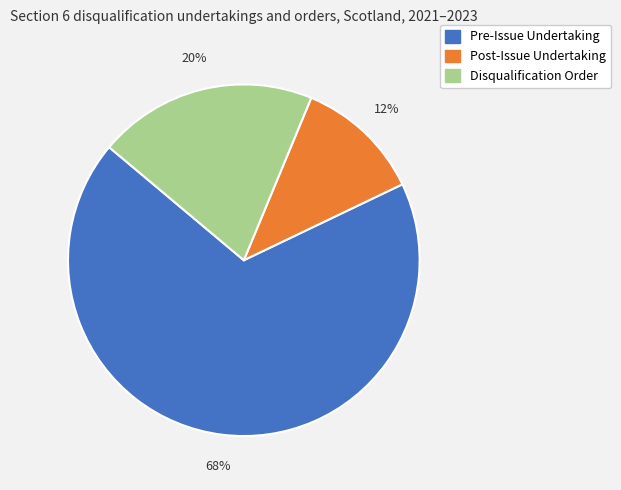

Is Pre-Issue Undertaking the majority of the pie?

Yes